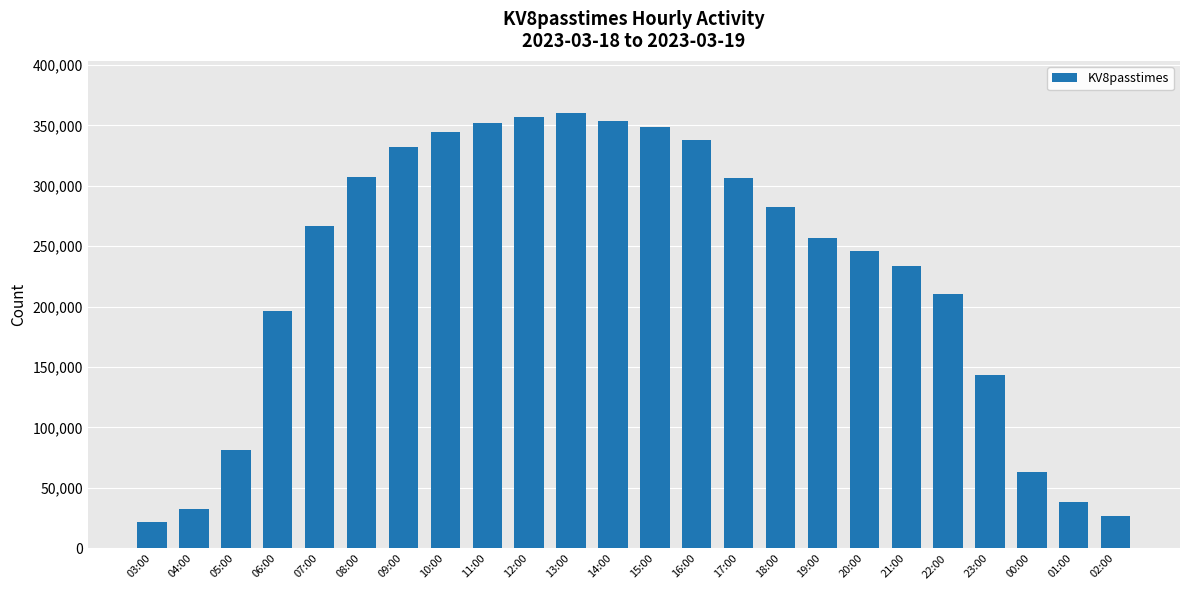

Is it true that the value at 15:00 is 213323?

False